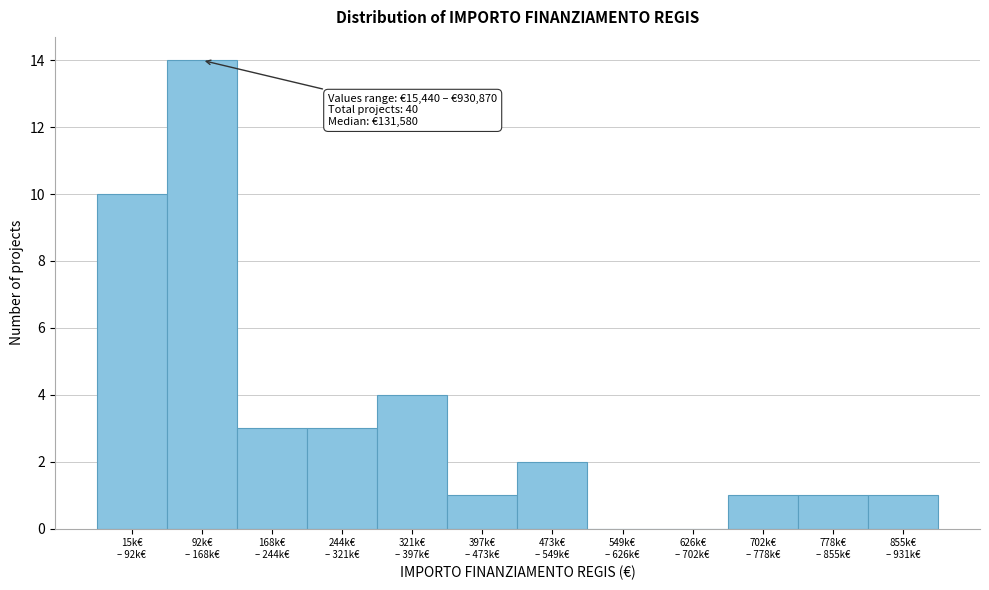

What is the sum of all values?

40